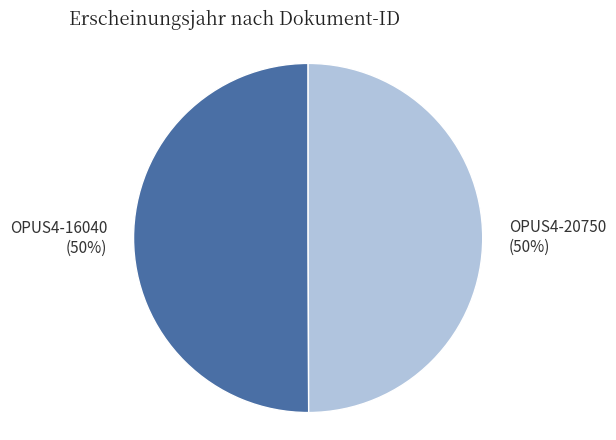

What is the ratio of the value at OPUS4-20750 to the value at OPUS4-16040?

1.0